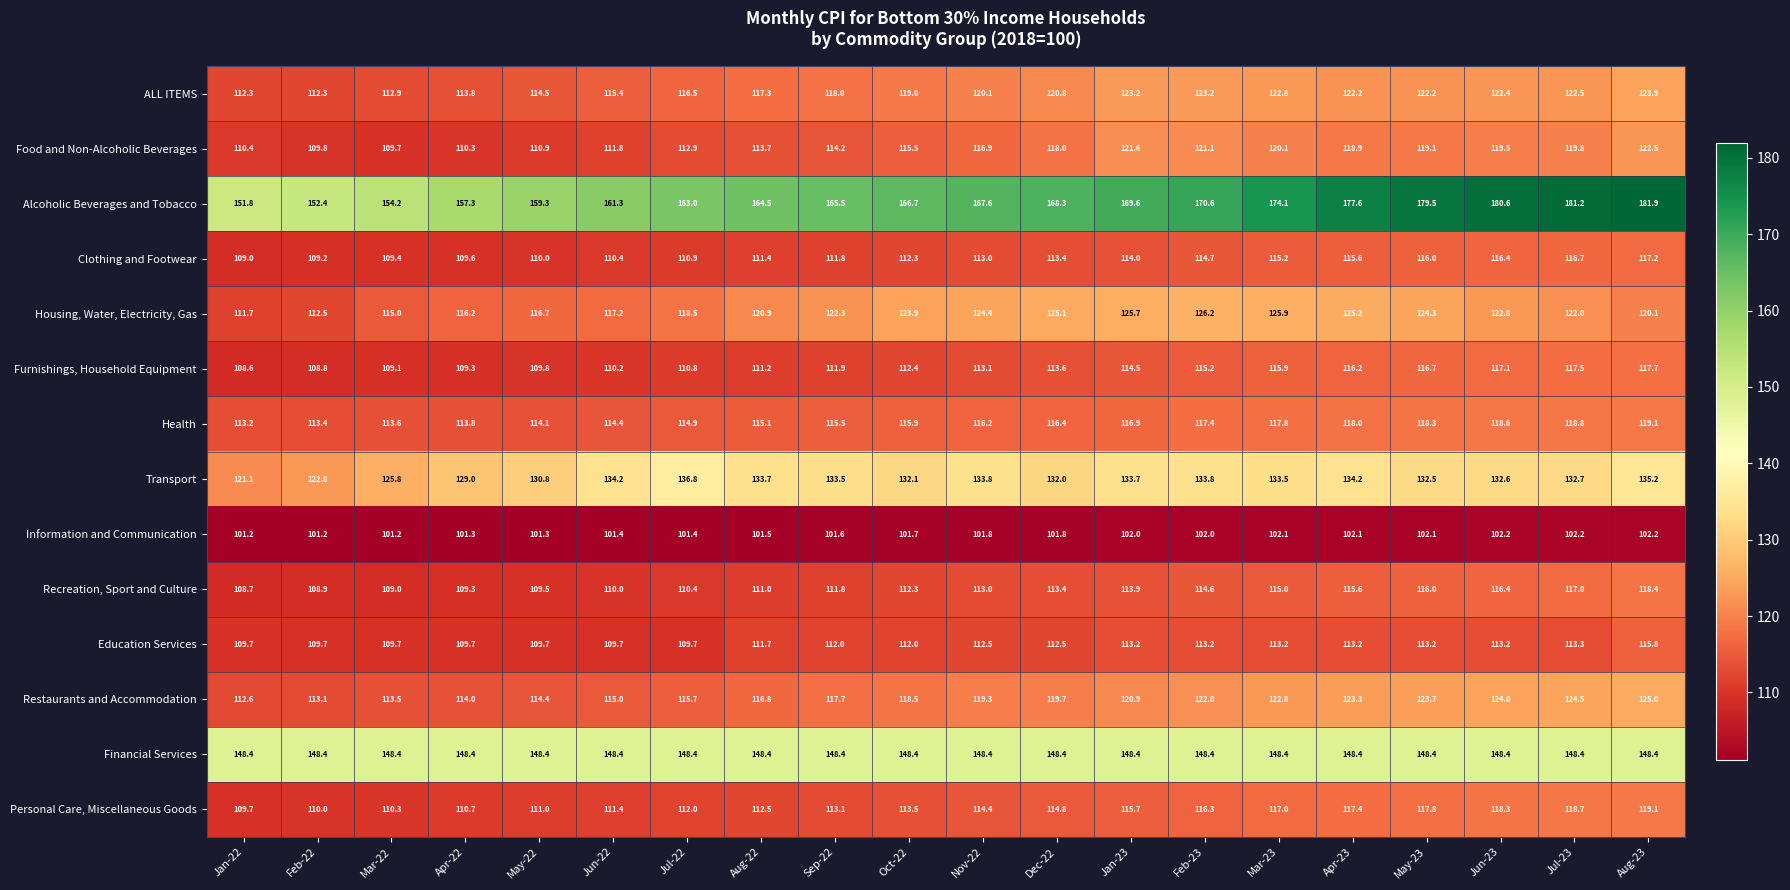

List the labels in order of Clothing and Footwear value, largest first.

Aug-23, Jul-23, Jun-23, May-23, Apr-23, Mar-23, Feb-23, Jan-23, Dec-22, Nov-22, Oct-22, Sep-22, Aug-22, Jul-22, Jun-22, May-22, Apr-22, Mar-22, Feb-22, Jan-22